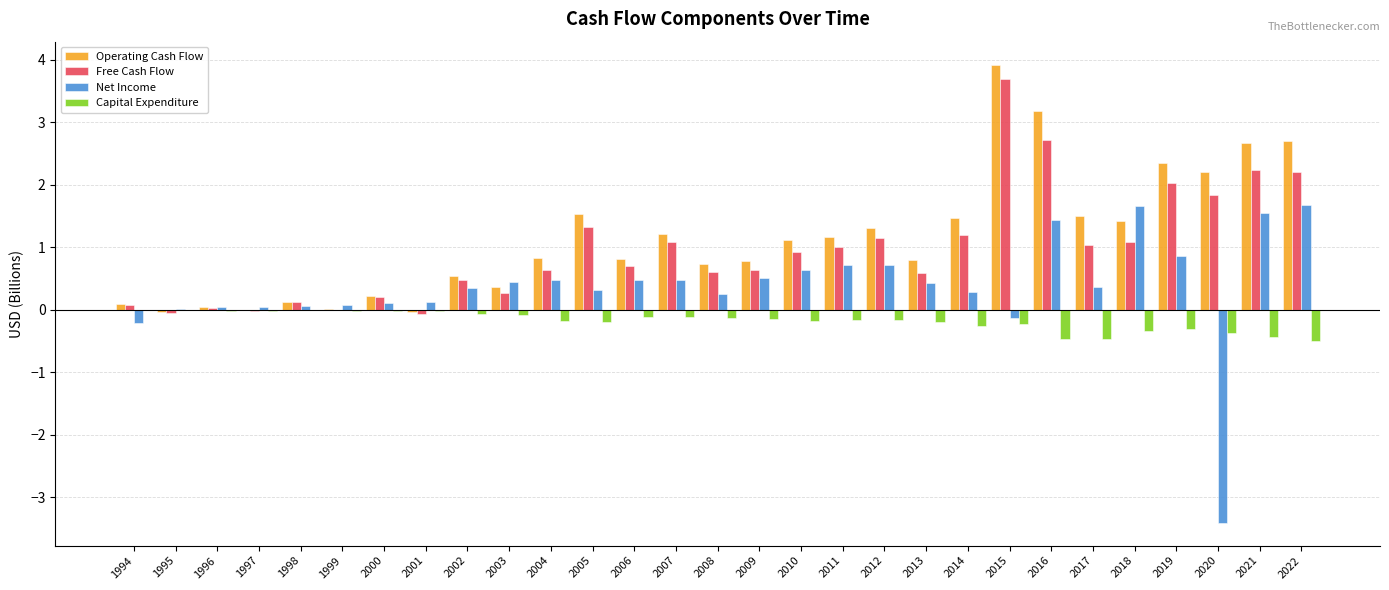

How many distinct data groups are displayed?

4